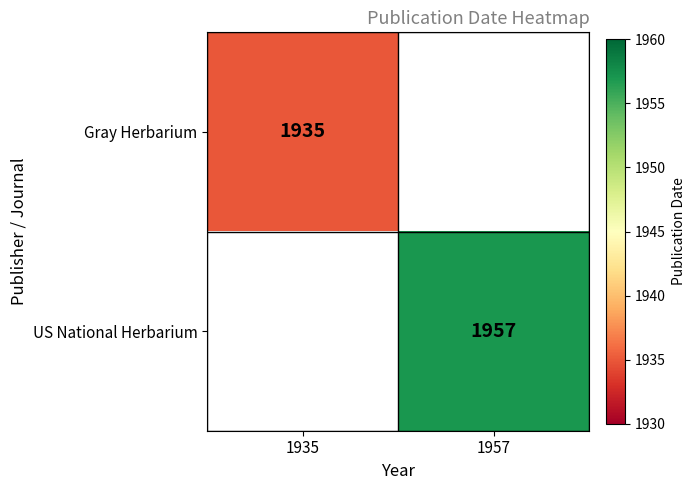

Which label corresponds to the smallest value in the chart?

1935